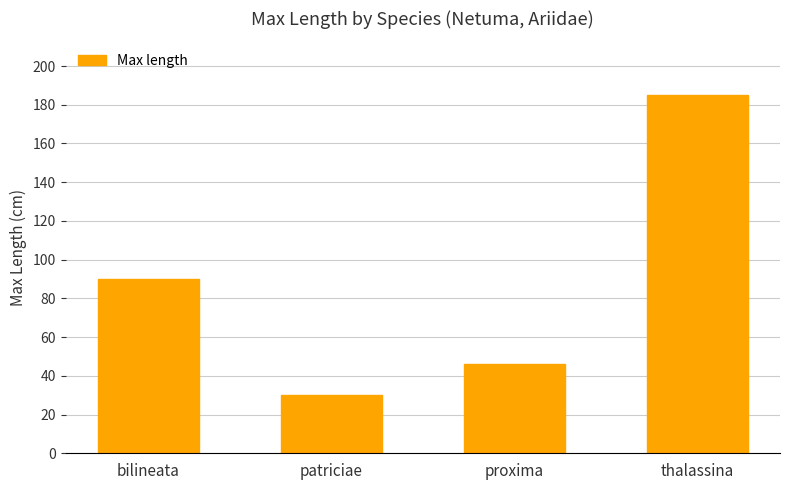

What is the label of the 4th bar from the right?

bilineata